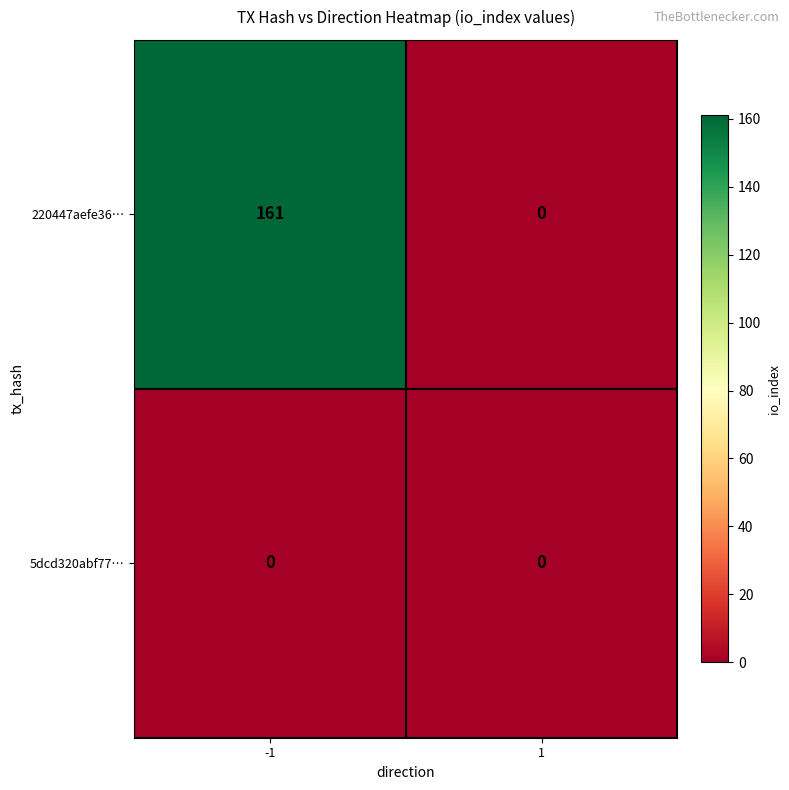

True or false: 220447aefe36… has a value of 0 at 1.

True